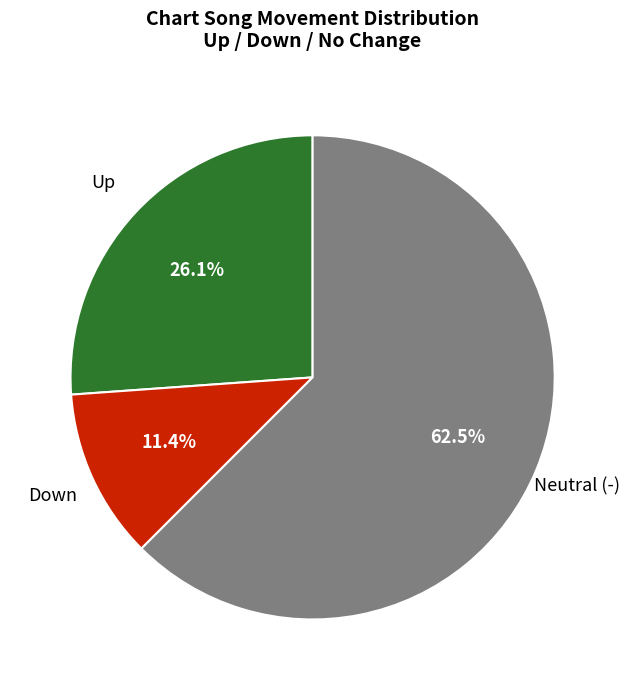

Is there a majority slice in this chart?

Yes